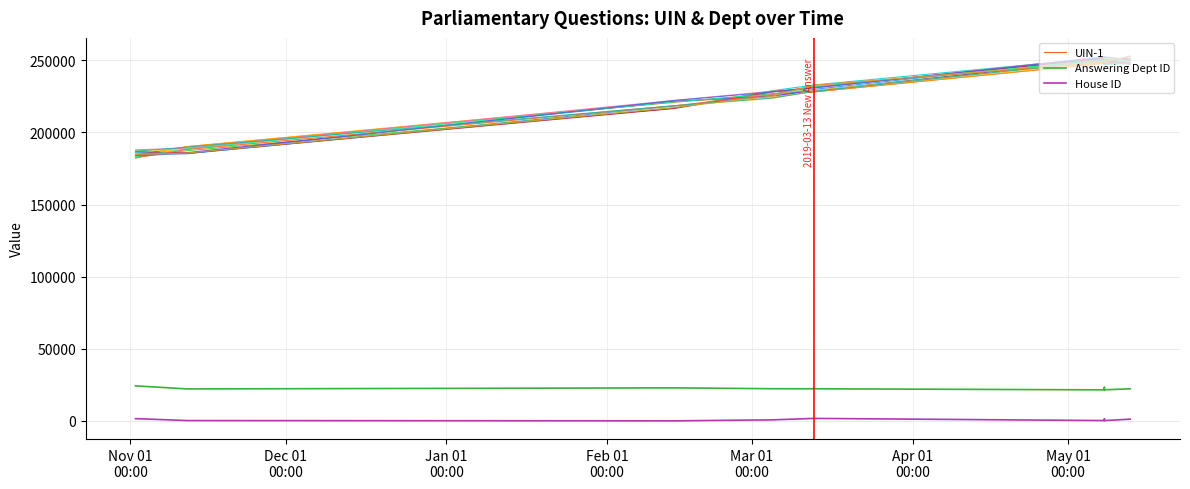

What are all the series names shown in the legend?

UIN-1, Answering Dept ID, House ID